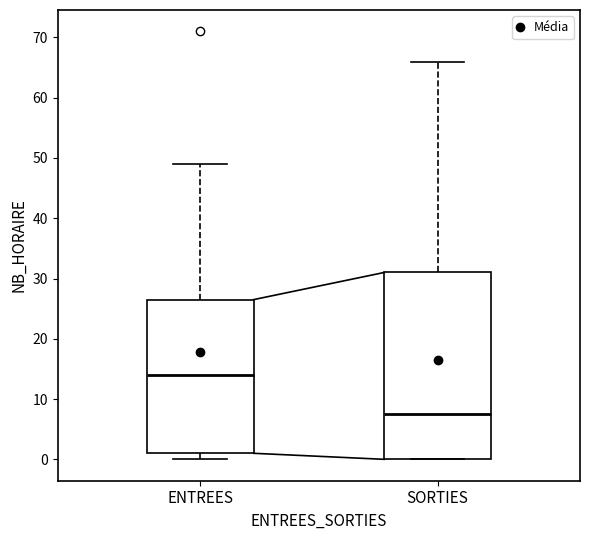

Which box has the highest median line?

ENTREES